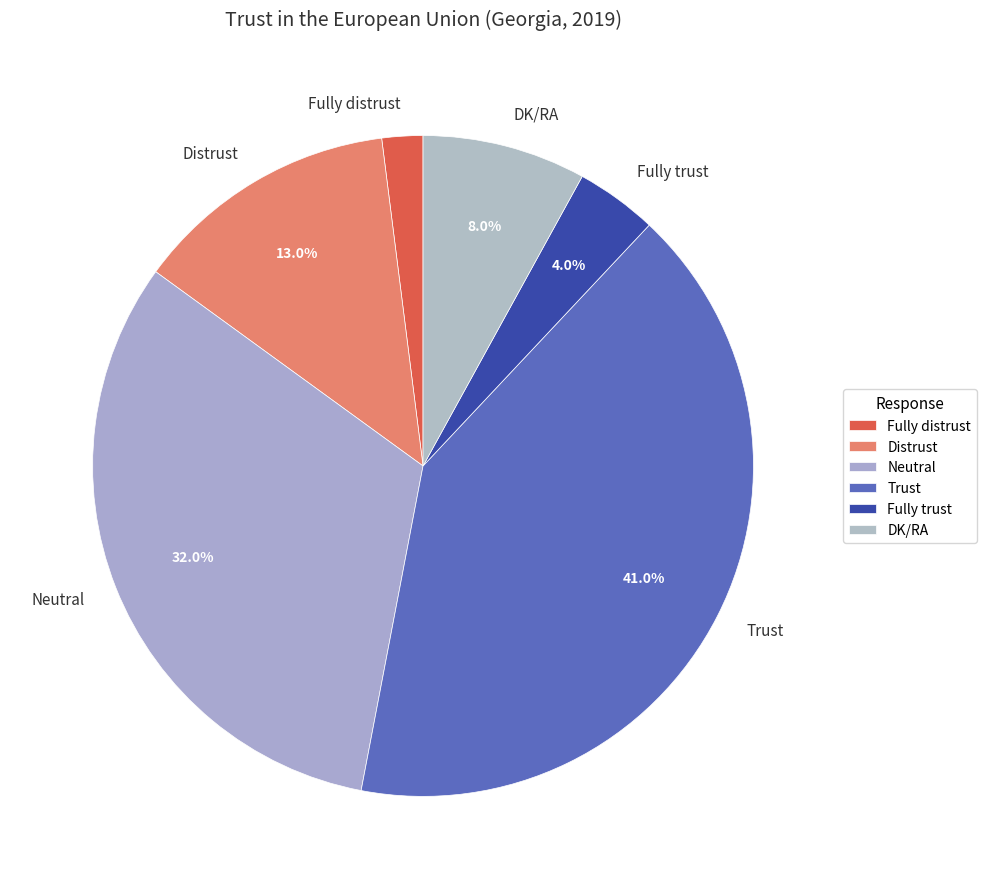

Which category has the biggest portion of the pie?

Trust